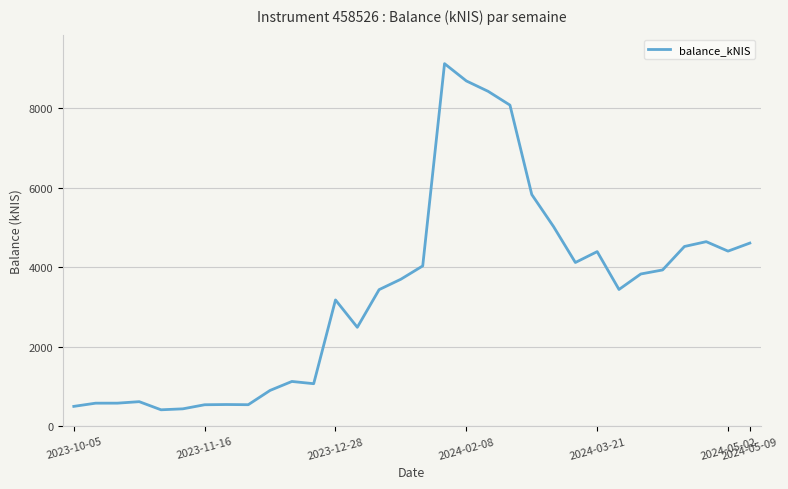

What is the difference between the maximum and minimum values?

8711.8